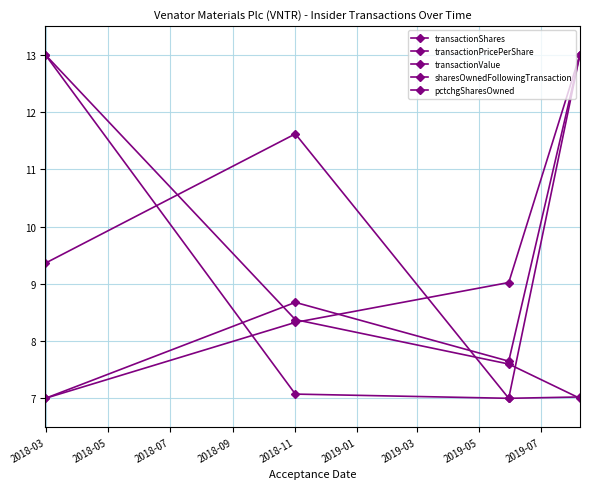

How many interior local valleys does the transactionValue series have?

1